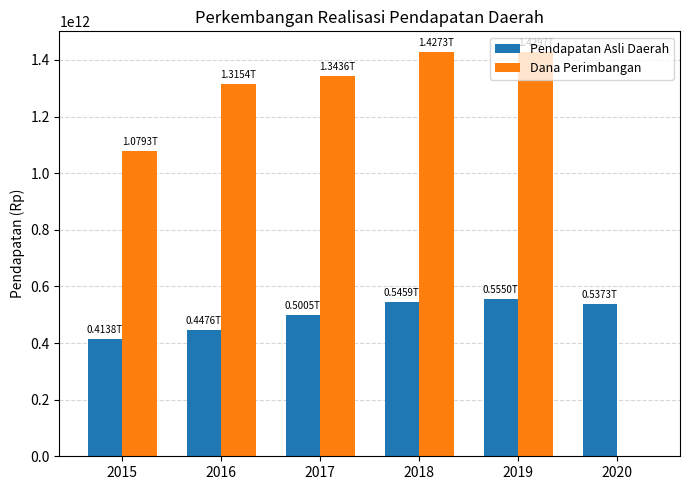

What are all the series names shown in the legend?

Pendapatan Asli Daerah, Dana Perimbangan